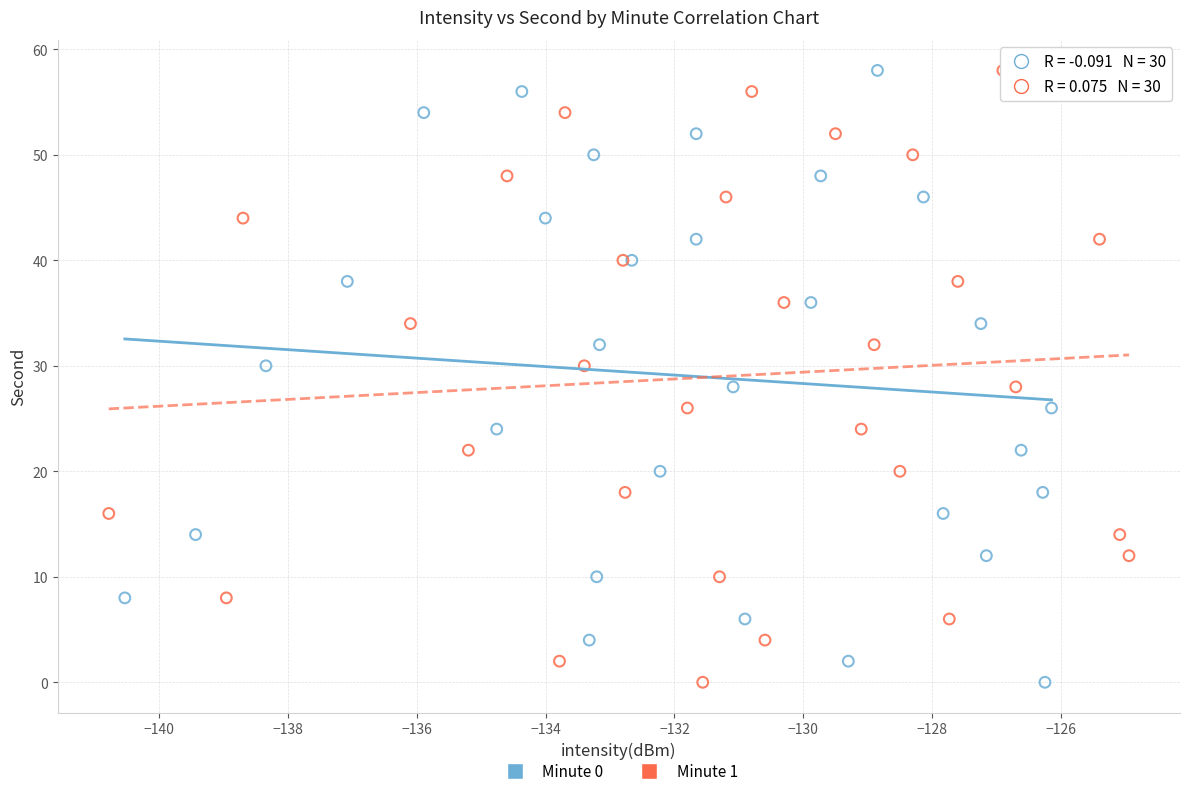

What are all the series names shown in the legend?

Minute 0, Minute 1